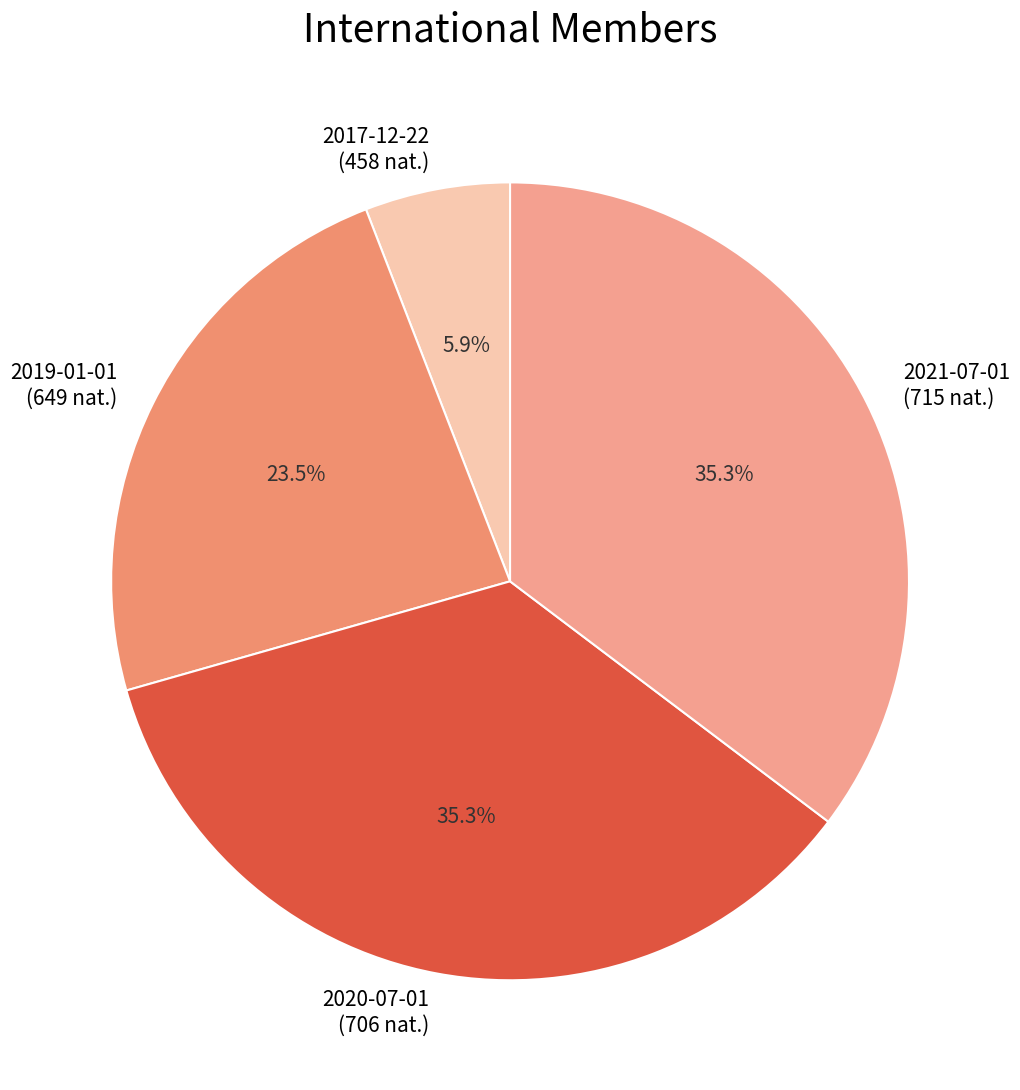

Is there any slice that represents more than half of the pie?

No